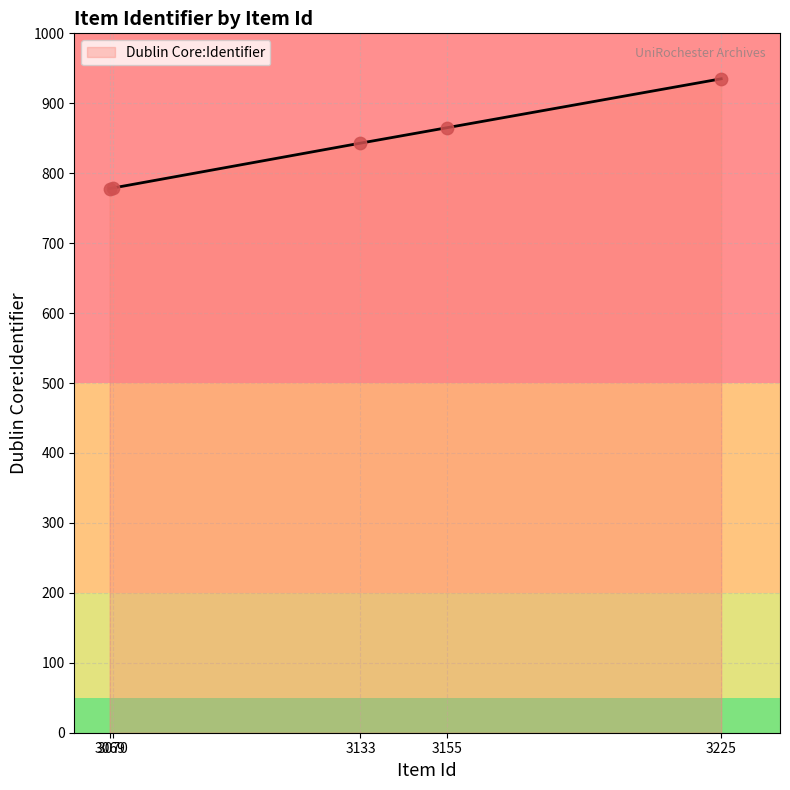

What is the ratio of the value at 3070 to the value at 3155?

0.9